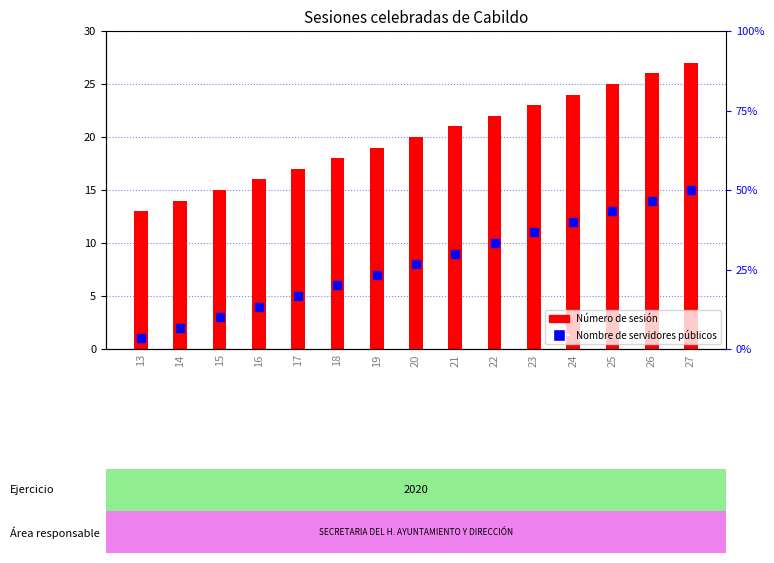

Which series has the largest total across all categories?

Número de sesión